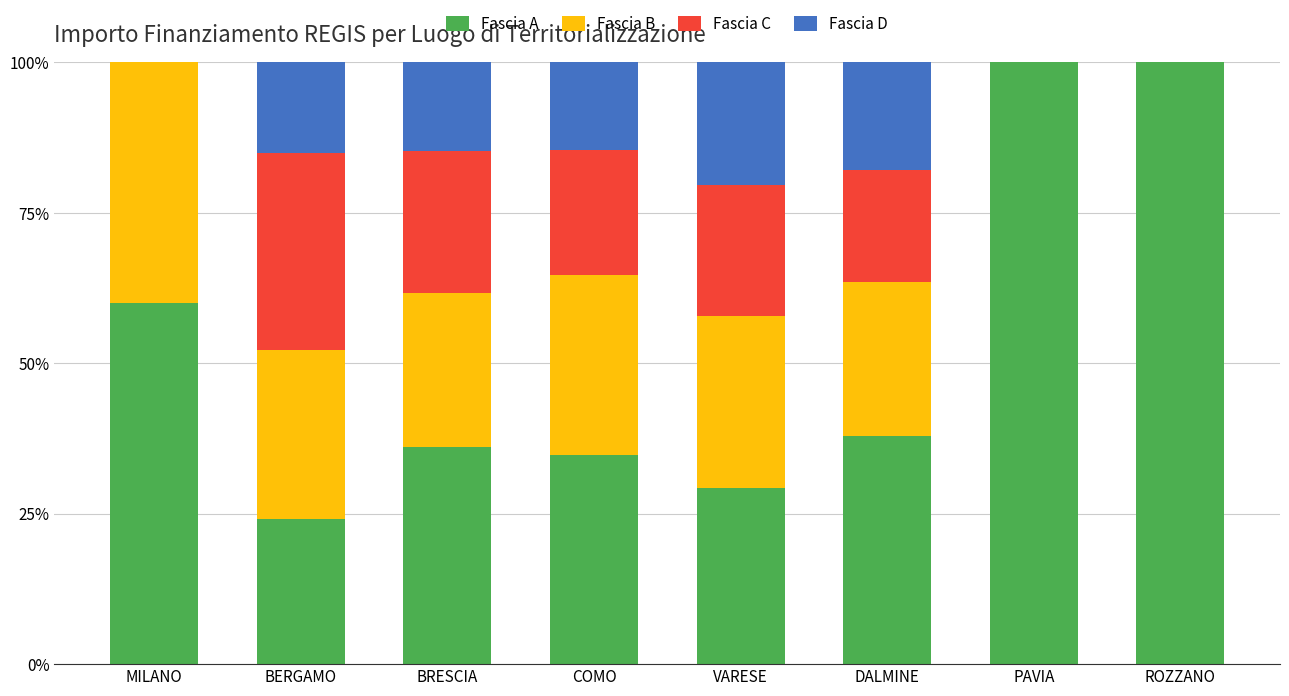

The Fascia A series shows 21.4 at PAVIA. True or false?

False